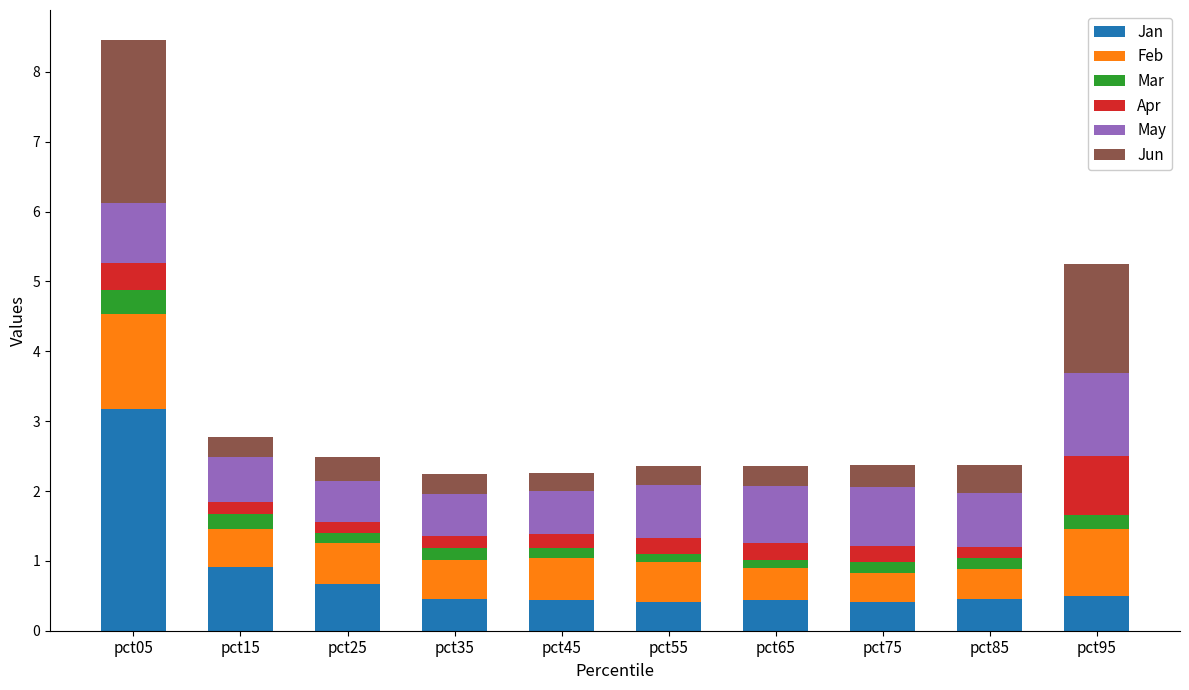

What is the maximum value for Jan?

3.2